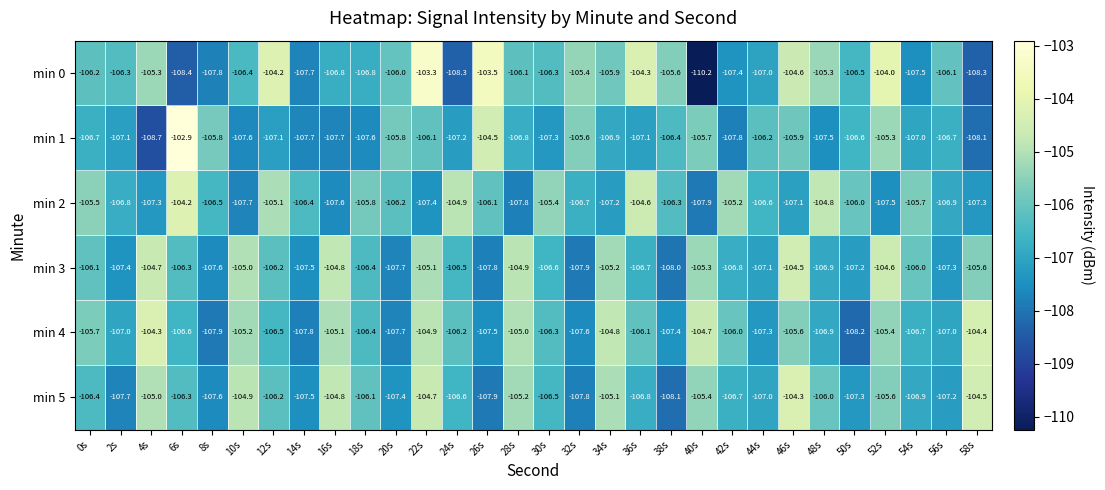

How many distinct data groups are displayed?

6